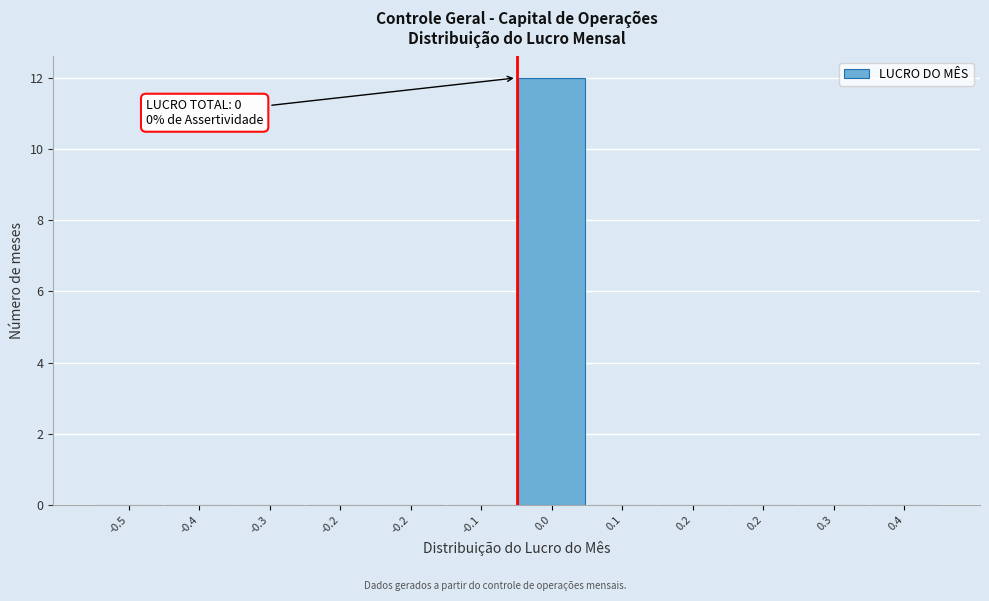

Are the bars horizontal?

No